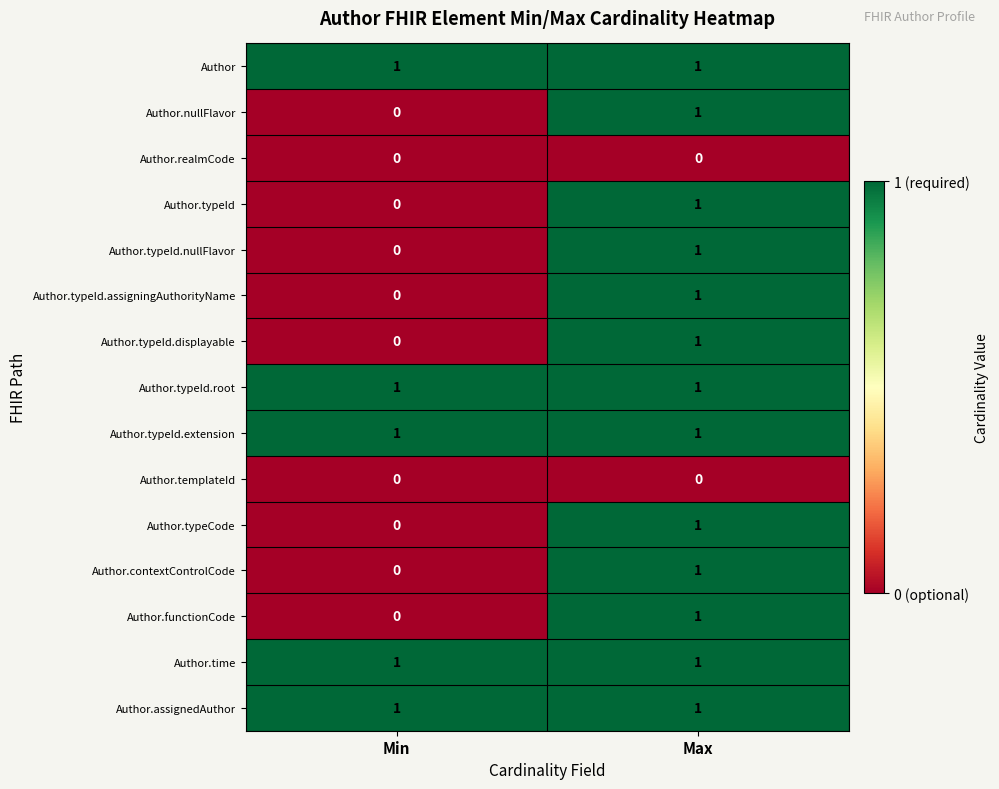

Reading left to right, list all the values displayed in this chart.

Author: Min=1	Max=1
Author.nullFlavor: Min=0	Max=1
Author.realmCode: Min=0	Max=0
Author.typeId: Min=0	Max=1
Author.typeId.nullFlavor: Min=0	Max=1
Author.typeId.assigningAuthorityName: Min=0	Max=1
Author.typeId.displayable: Min=0	Max=1
Author.typeId.root: Min=1	Max=1
Author.typeId.extension: Min=1	Max=1
Author.templateId: Min=0	Max=0
Author.typeCode: Min=0	Max=1
Author.contextControlCode: Min=0	Max=1
Author.functionCode: Min=0	Max=1
Author.time: Min=1	Max=1
Author.assignedAuthor: Min=1	Max=1